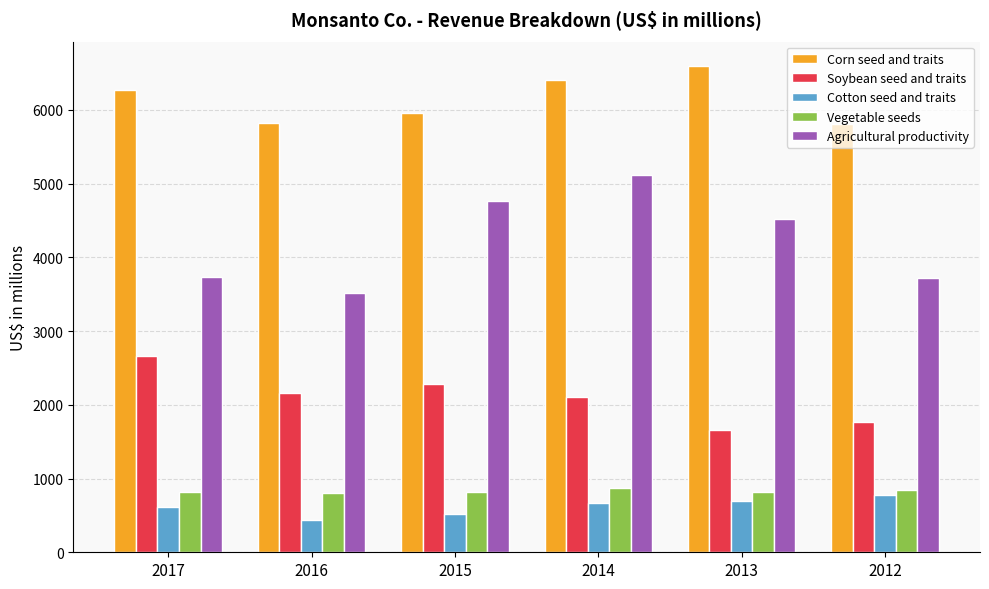

At how many categories does at least one series exceed 2080?

6